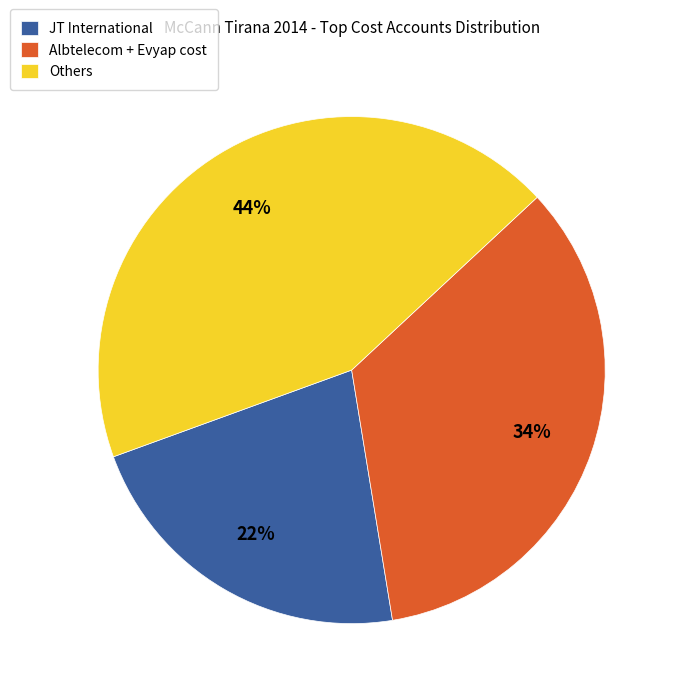

Do Albtelecom + Evyap cost and Others together represent more than half of the pie?

Yes